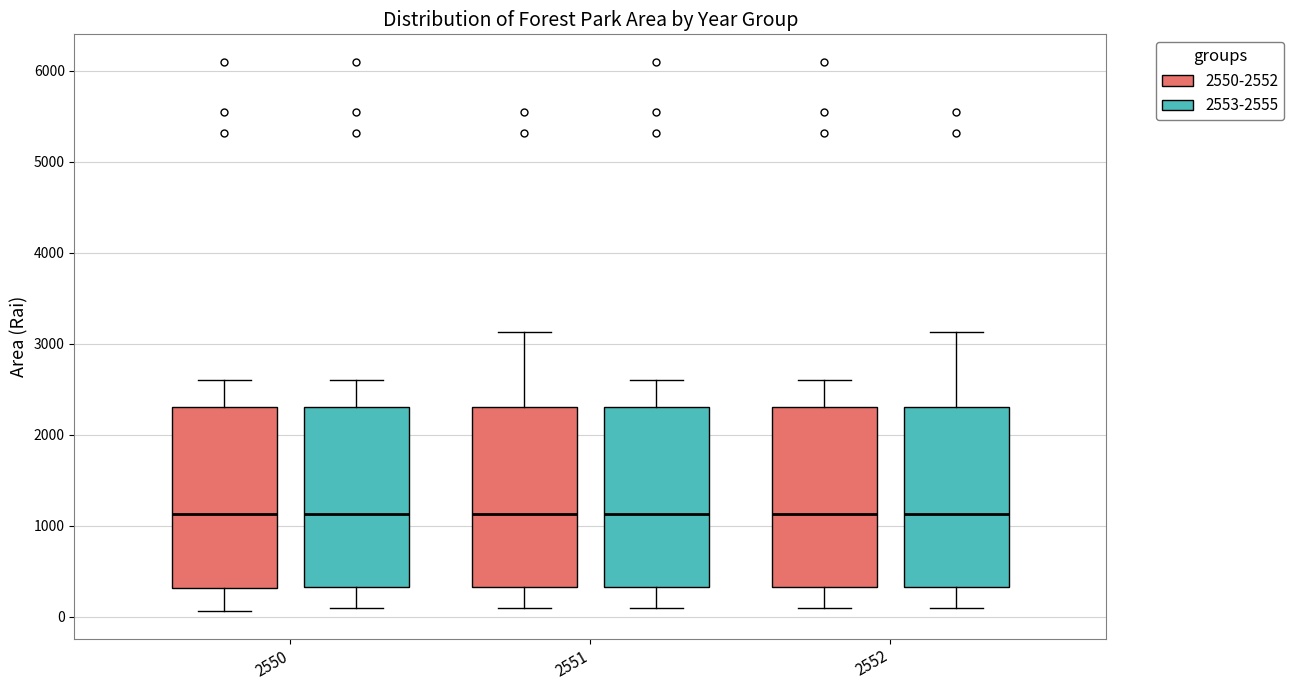

Reading left to right, read every box against the y-axis: the position of its median line, the range the box covers, and the ends of its whiskers. The values are not printed on the chart, so give them approximately, as read against the axis.

2550 (2550-2552): median 1100, box 300 to 2300, whiskers 100 to 2600
2550 (2553-2555): median 1100, box 300 to 2300, whiskers 100 to 2600
2551 (2550-2552): median 1100, box 300 to 2300, whiskers 100 to 3100
2551 (2553-2555): median 1100, box 300 to 2300, whiskers 100 to 2600
2552 (2550-2552): median 1100, box 300 to 2300, whiskers 100 to 2600
2552 (2553-2555): median 1100, box 300 to 2300, whiskers 100 to 3100